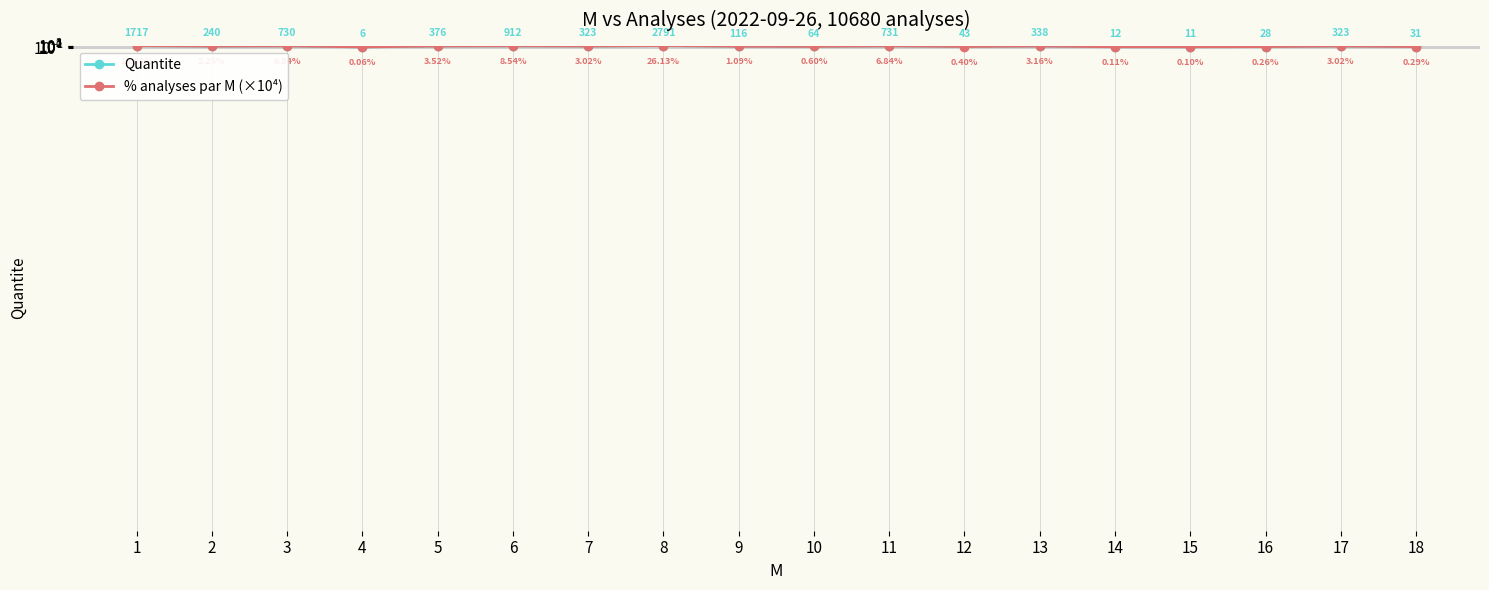

How many lines are shown in the chart?

2